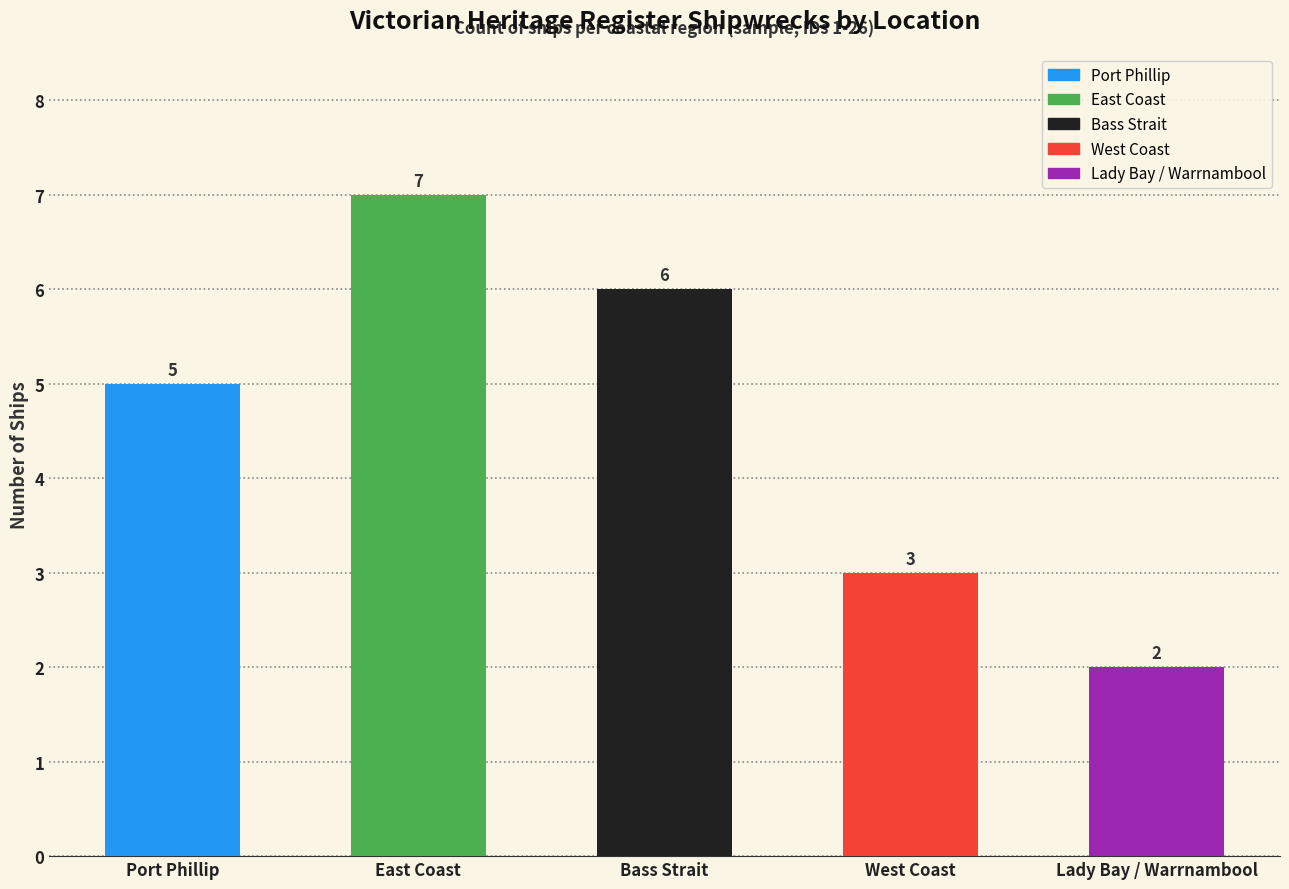

Count the values in the range 3 to 6.

3